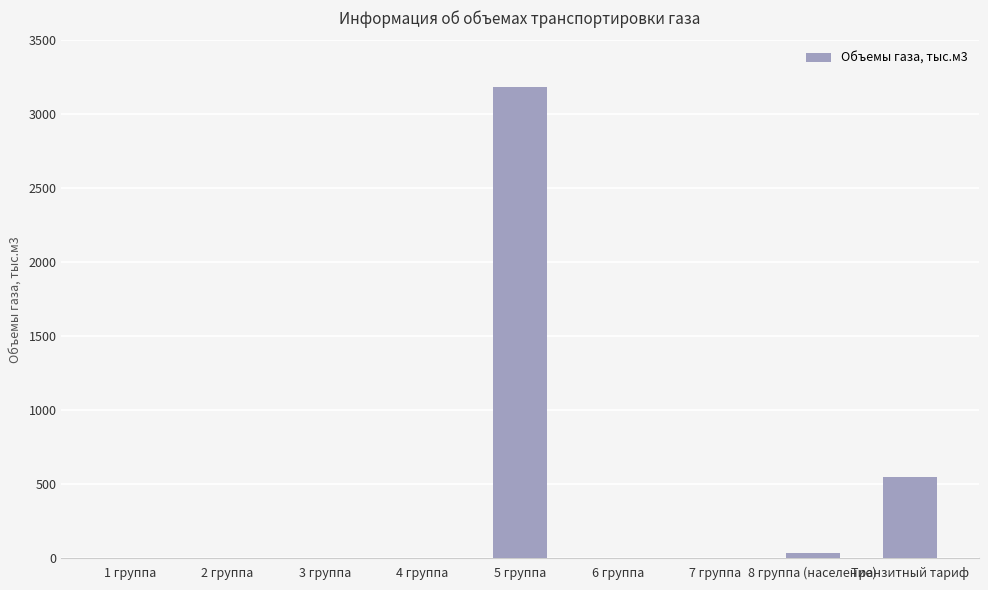

True or false: the data shows 966 at Транзитный тариф.

False